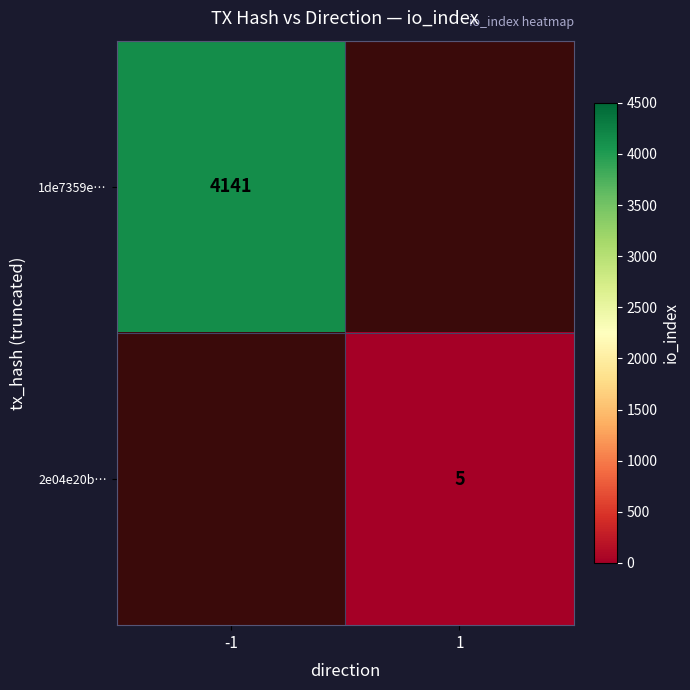

True or false: 2e04e20b… has a value of 3 at 1.

False